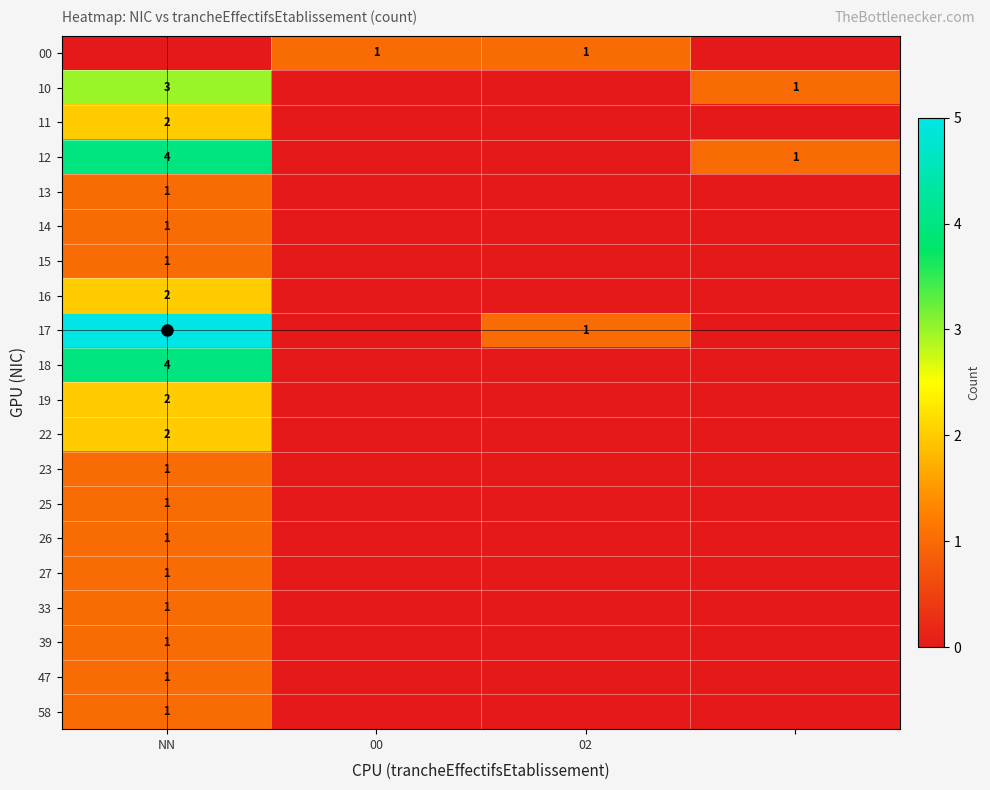

The 23 series shows 2 at NN. True or false?

False